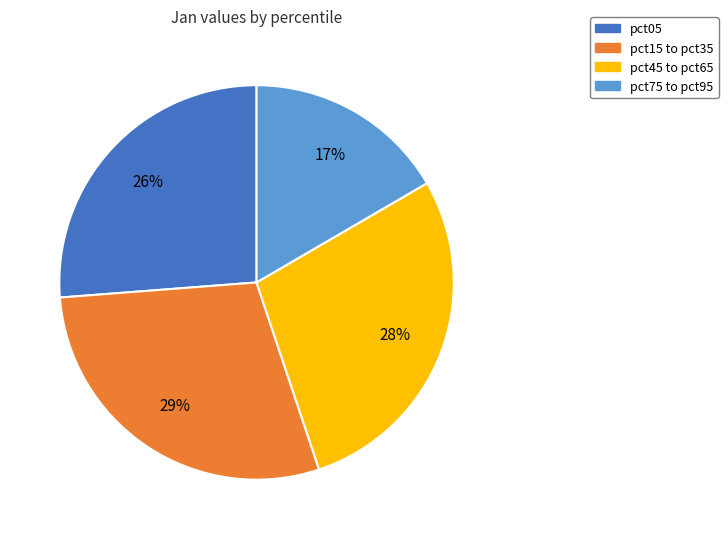

Count the number of slices in the pie.

4